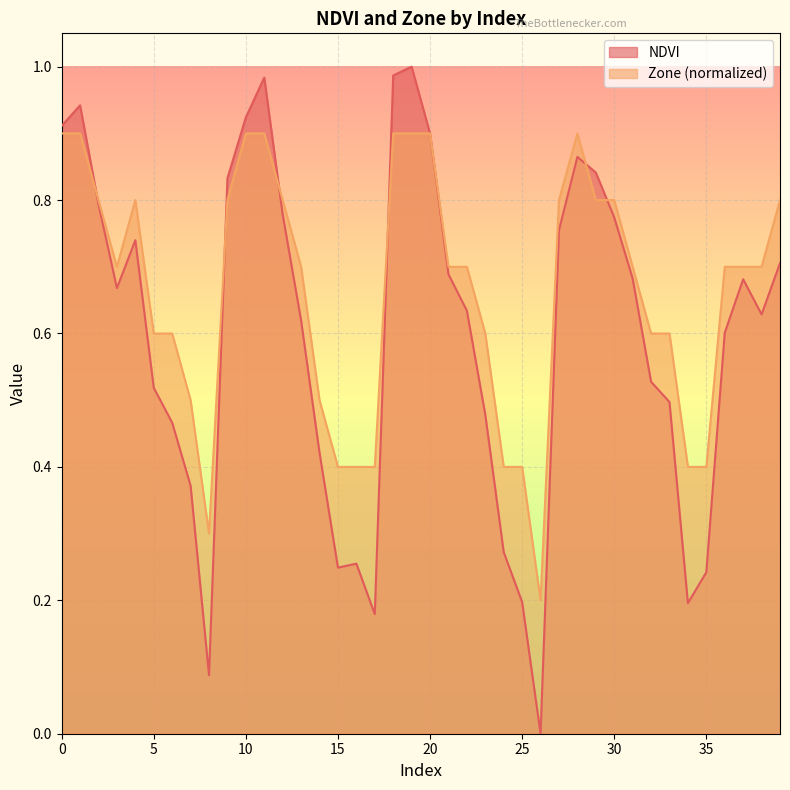

At which category does Zone_norm reach its first local peak?

4